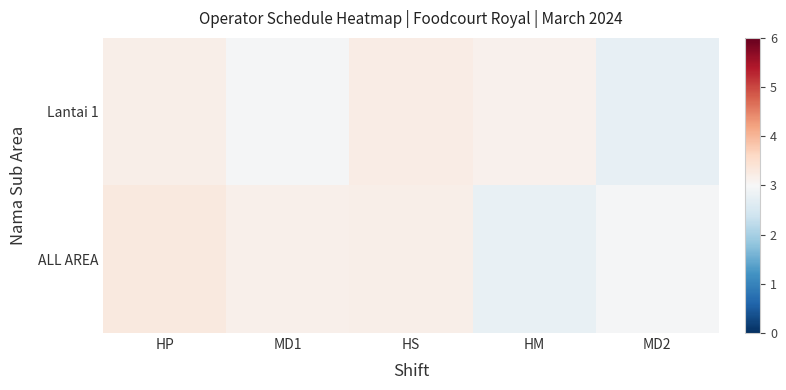

At which category is the sum across all series the highest?

HP